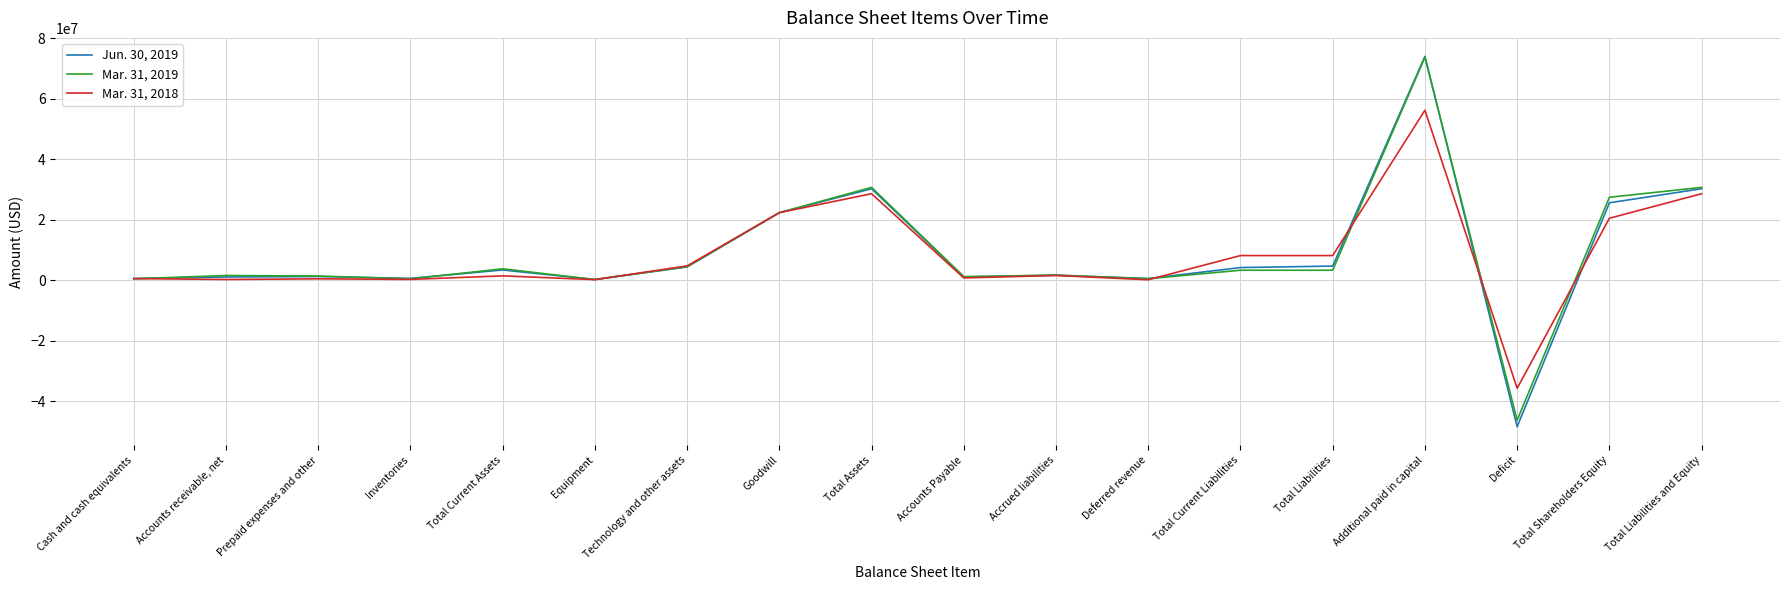

The Mar. 31, 2019 series shows 30677796 at Total Assets. True or false?

True